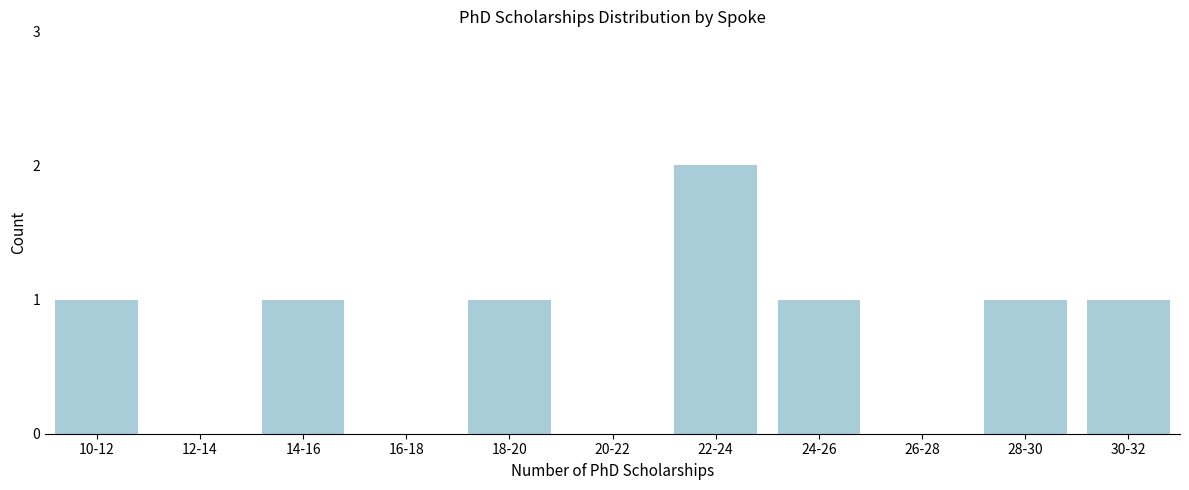

Reading left to right, extract all data points from this chart.

10-12=1	12-14=0	14-16=1	16-18=0	18-20=1	20-22=0	22-24=2	24-26=1	26-28=0	28-30=1	30-32=1